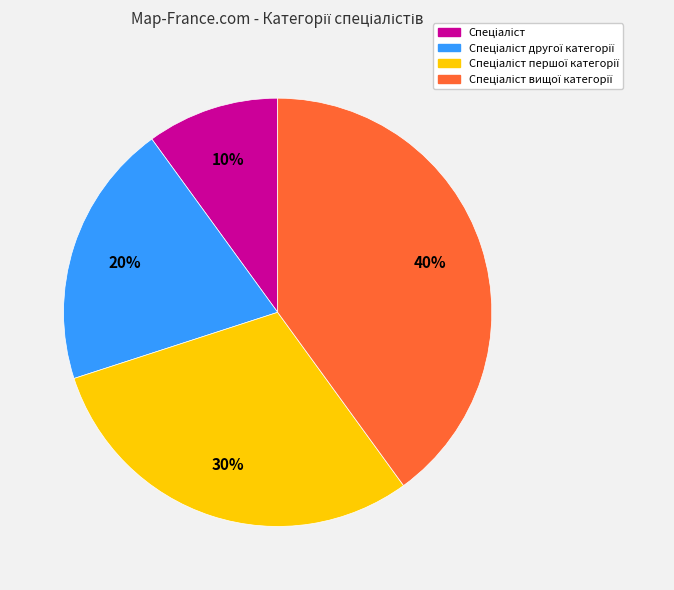

How many slices are in this pie chart?

4